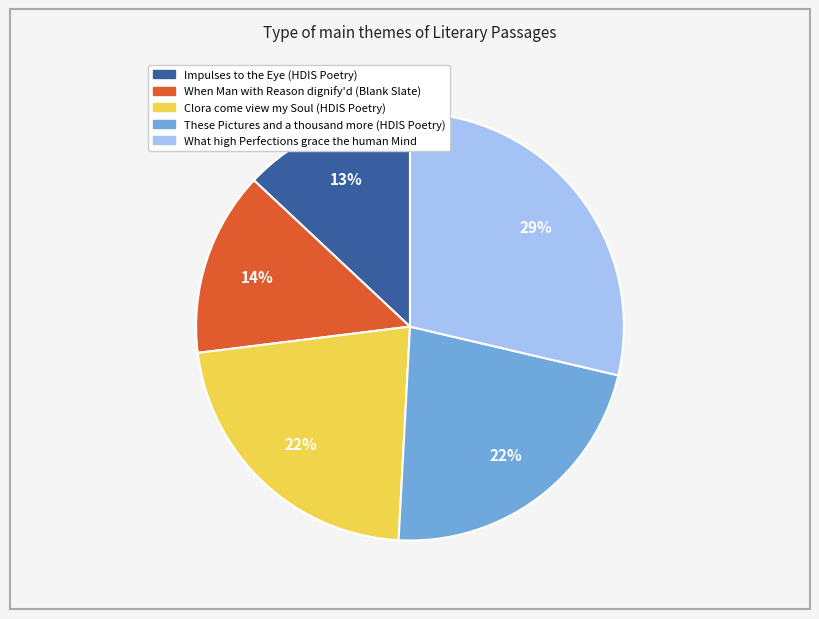

Do When Man with Reason dignify'd (Blank Slate) and Clora come view my Soul (HDIS Poetry) together represent more than half of the pie?

No